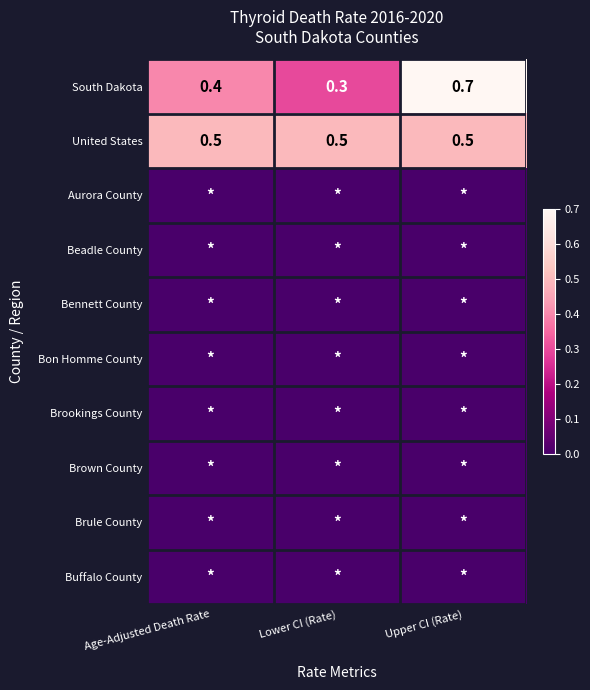

What is the minimum value for South Dakota?

0.3